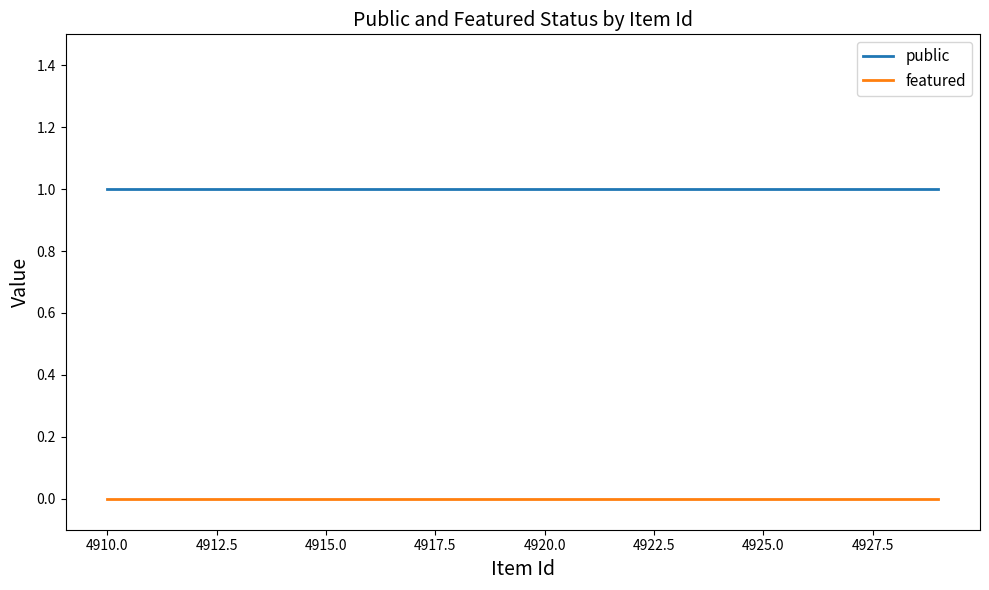

True or false: featured and public cross at least once.

False